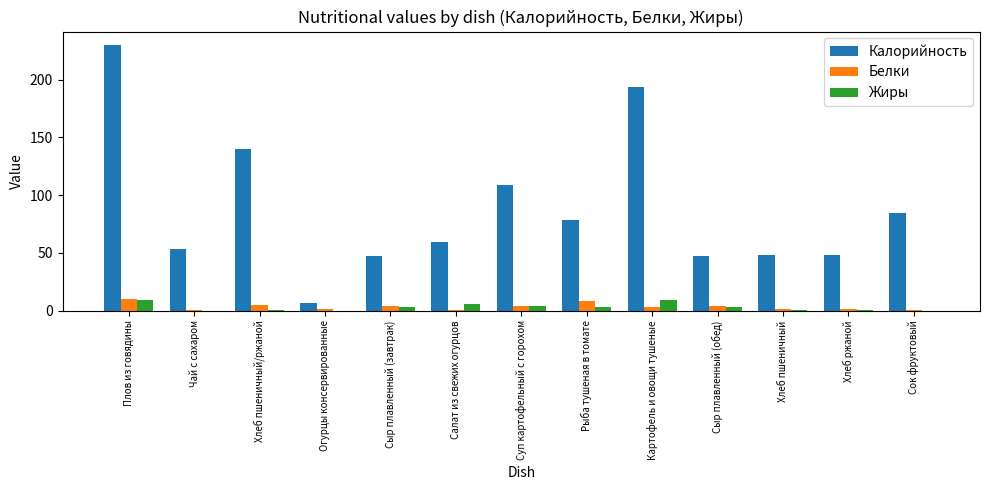

Which series changed the most between Хлеб пшеничный/ржаной and Хлеб пшеничный?

Калорийность